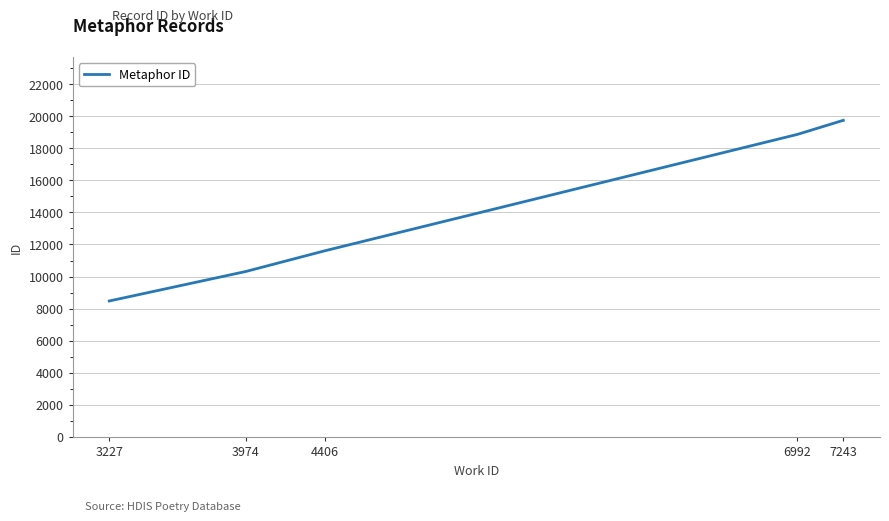

Where is the data nearest to the value 14108?

4406